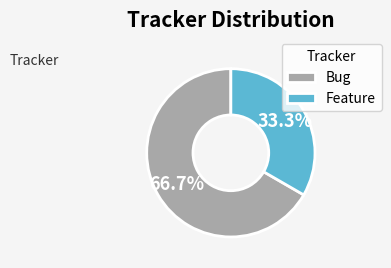

What is the ratio of the value at Bug to the value at Feature?

2.0